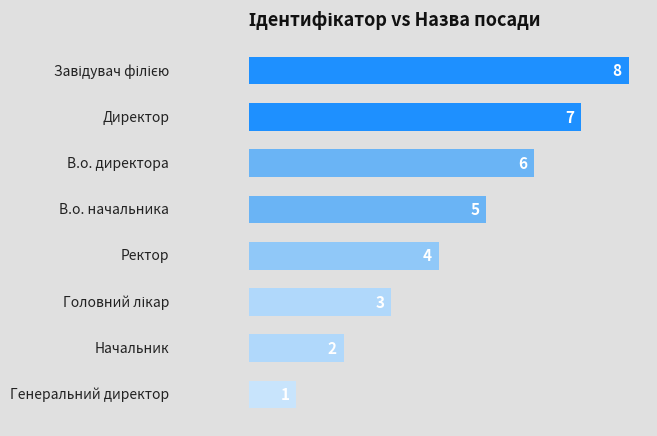

Are the bars horizontal?

Yes